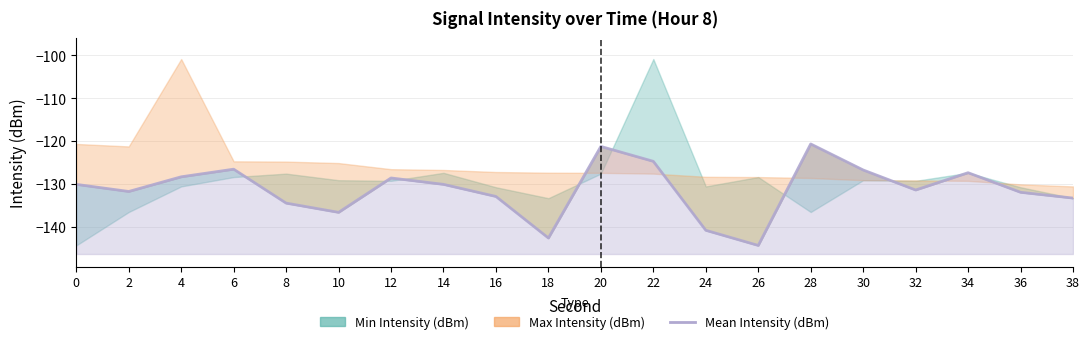

Where does the data first go above -130?

4